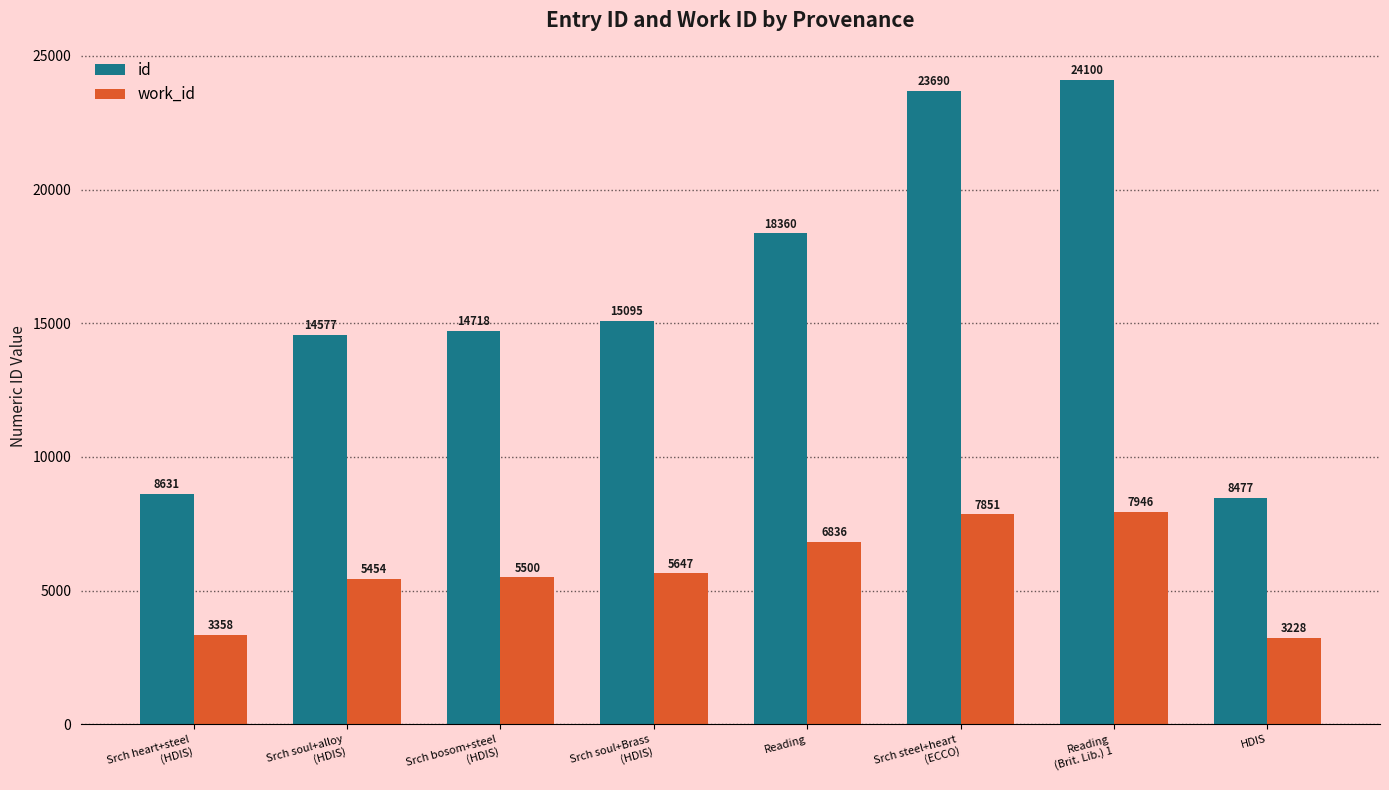

What position from the left is Srch bosom+steel
(HDIS)?

3